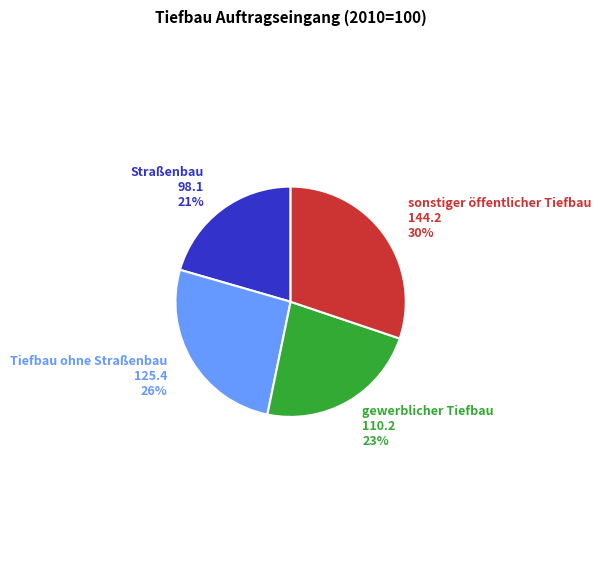

Do Tiefbau ohne Straßenbau and sonstiger öffentlicher Tiefbau together represent more than half of the pie?

Yes